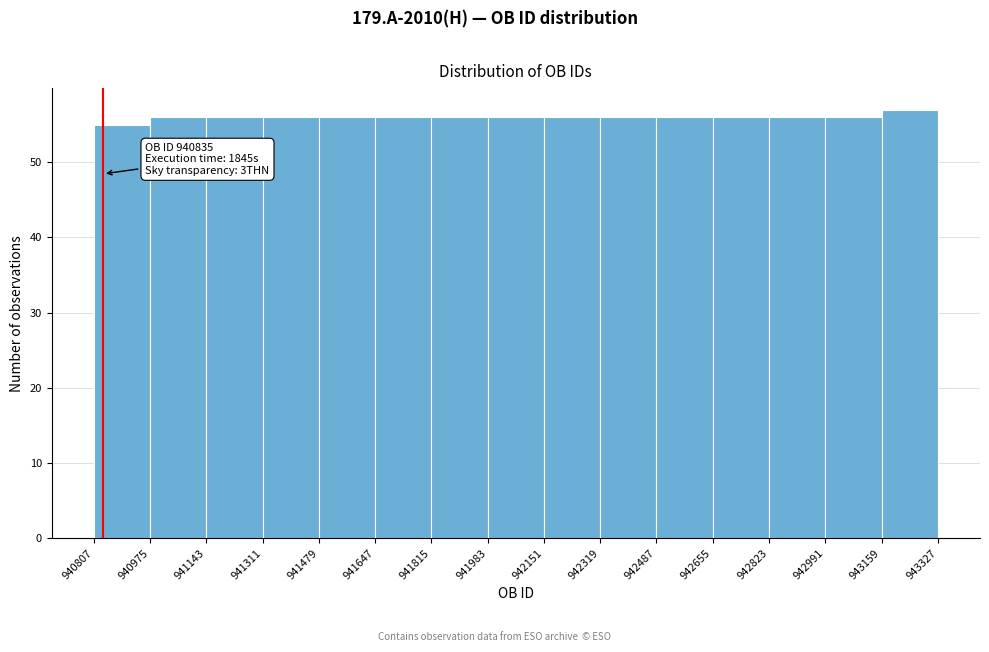

Which range on the x-axis has the tallest bar?

943159 to 943327